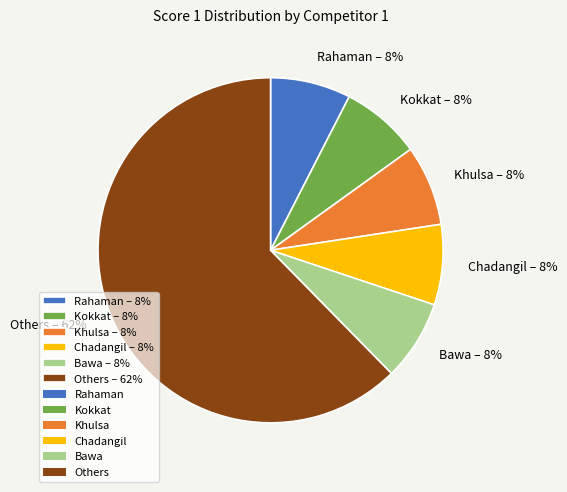

What is the majority slice?

Others – 62%